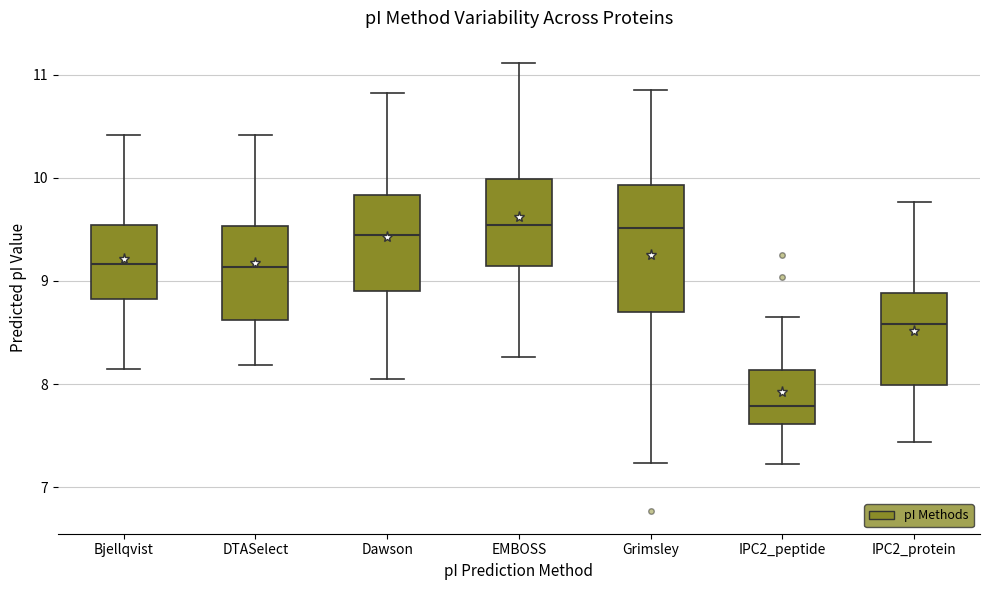

Comparing the boxes themselves (not the whiskers), which one is the tallest?

Grimsley